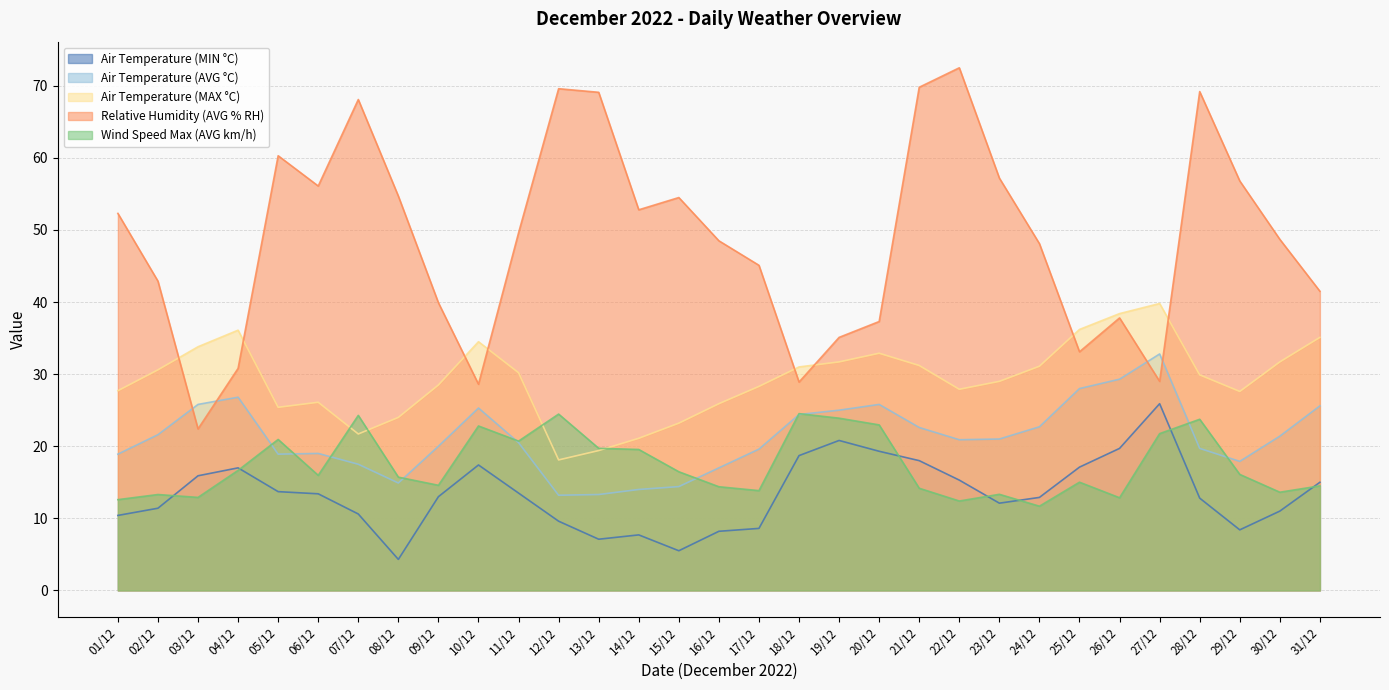

What is the maximum value for Air Temperature (AVG °C)?

32.8